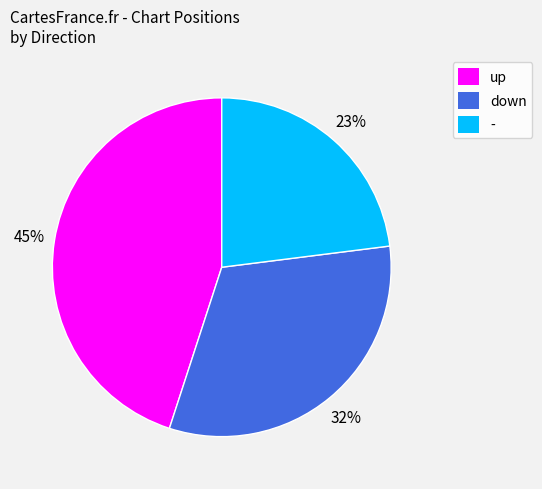

Do - and down together represent more than half of the pie?

Yes